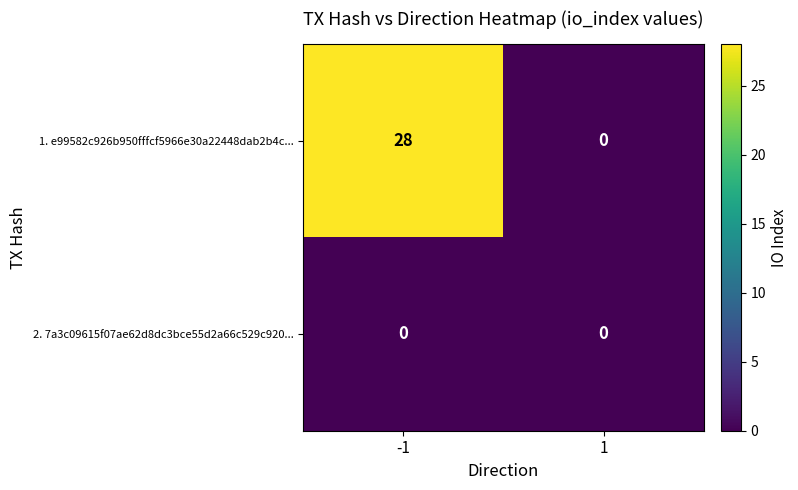

The value of 1. e99582c926b950fffcf5966e30a22448dab2b4c... at 1 is 12. True or false?

False